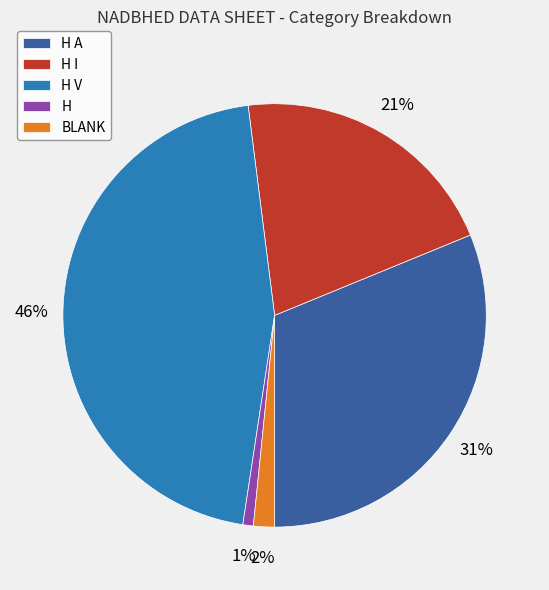

Is it true that H V is 35% of the pie?

False